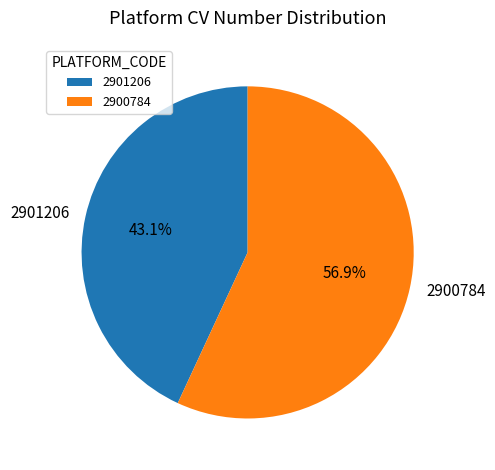

How many slices are in this pie chart?

2